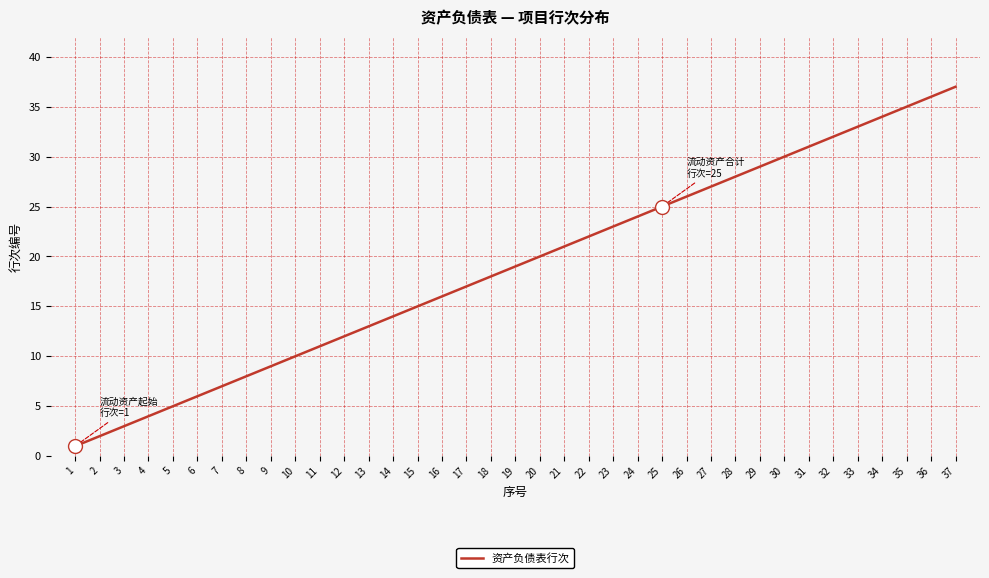

List the labels in order of value, smallest first.

1, 2, 3, 4, 5, 6, 7, 8, 9, 10, 11, 12, 13, 14, 15, 16, 17, 18, 19, 20, 21, 22, 23, 24, 25, 26, 27, 28, 29, 30, 31, 32, 33, 34, 35, 36, 37